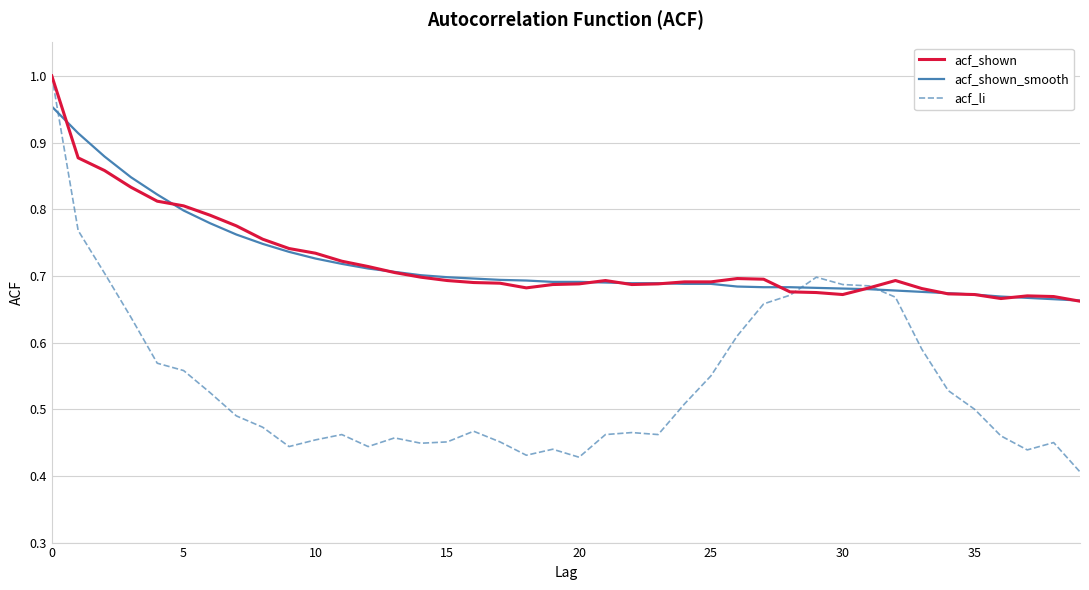

Which series has the largest range (max minus min)?

acf_li